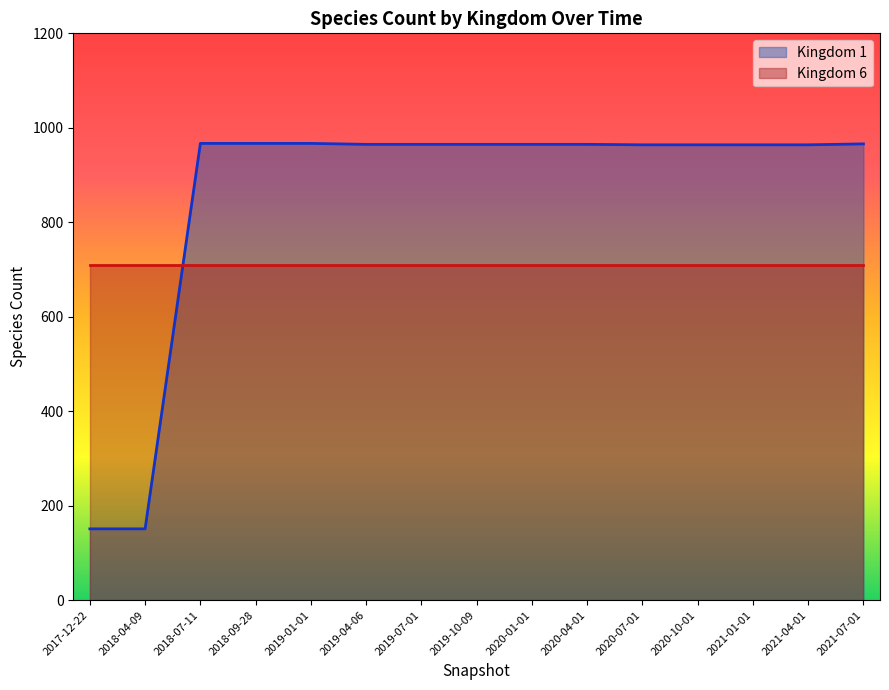

What is the maximum value shown in the chart?

967